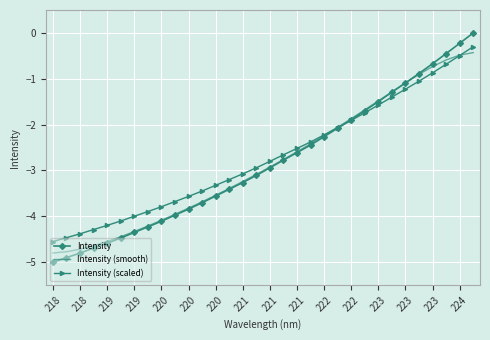

What is the highest value of the Intensity (scaled) series?

-0.3